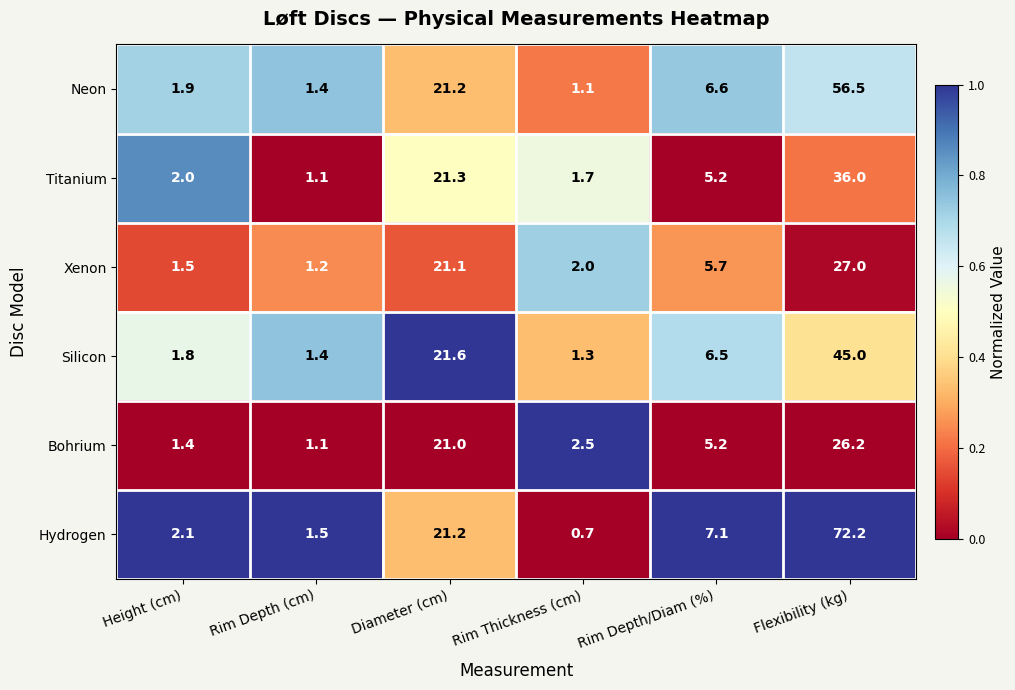

Where does the Silicon series first go above 6?

Diameter (cm)